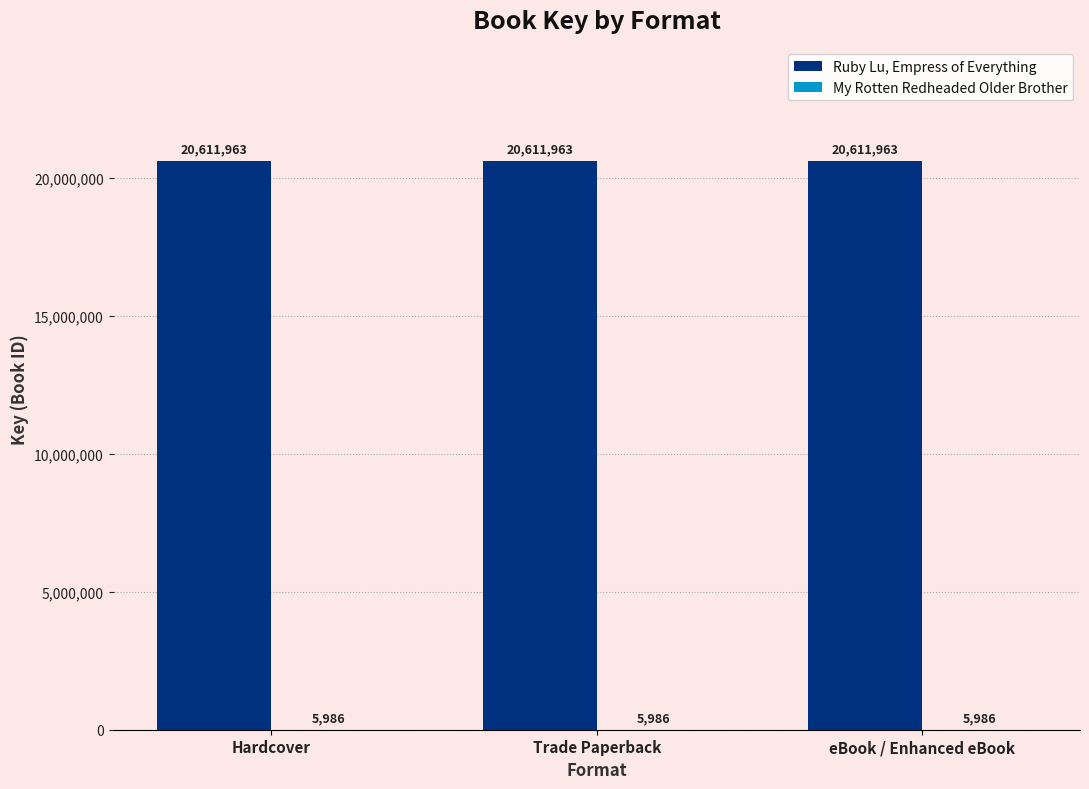

The value of Ruby Lu, Empress of Everything at Trade Paperback is 20611963. True or false?

True